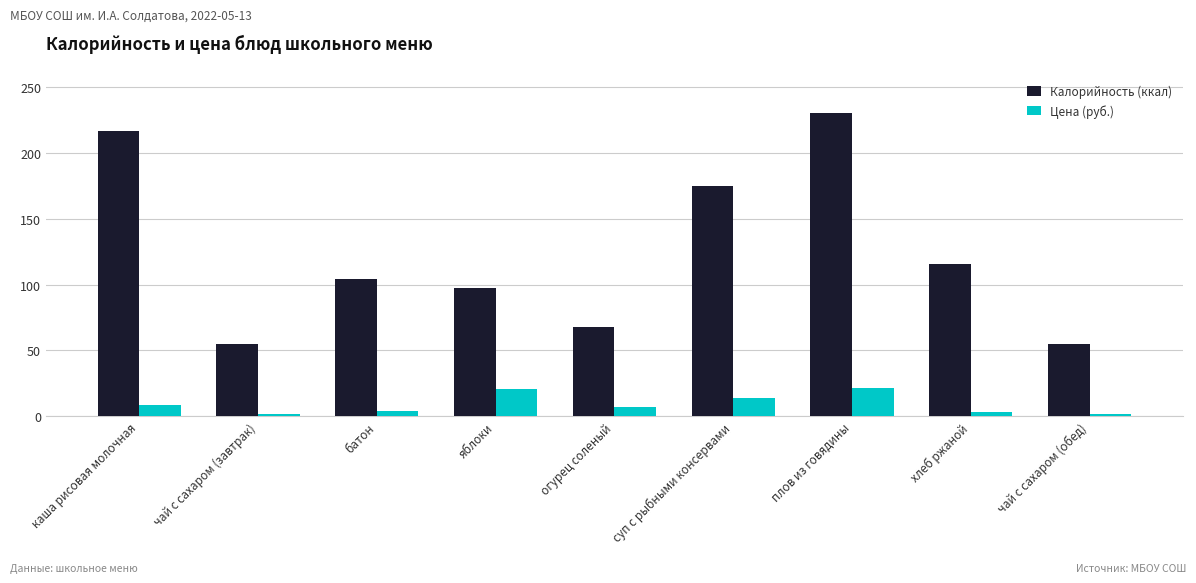

What is the sum of the Калорийность (ккал) values at яблоки and огурец соленый?

165.8